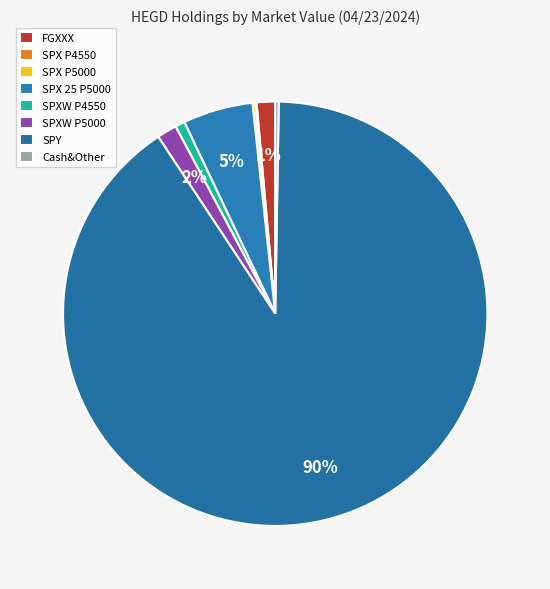

Which slice represents more than half of the pie?

SPY